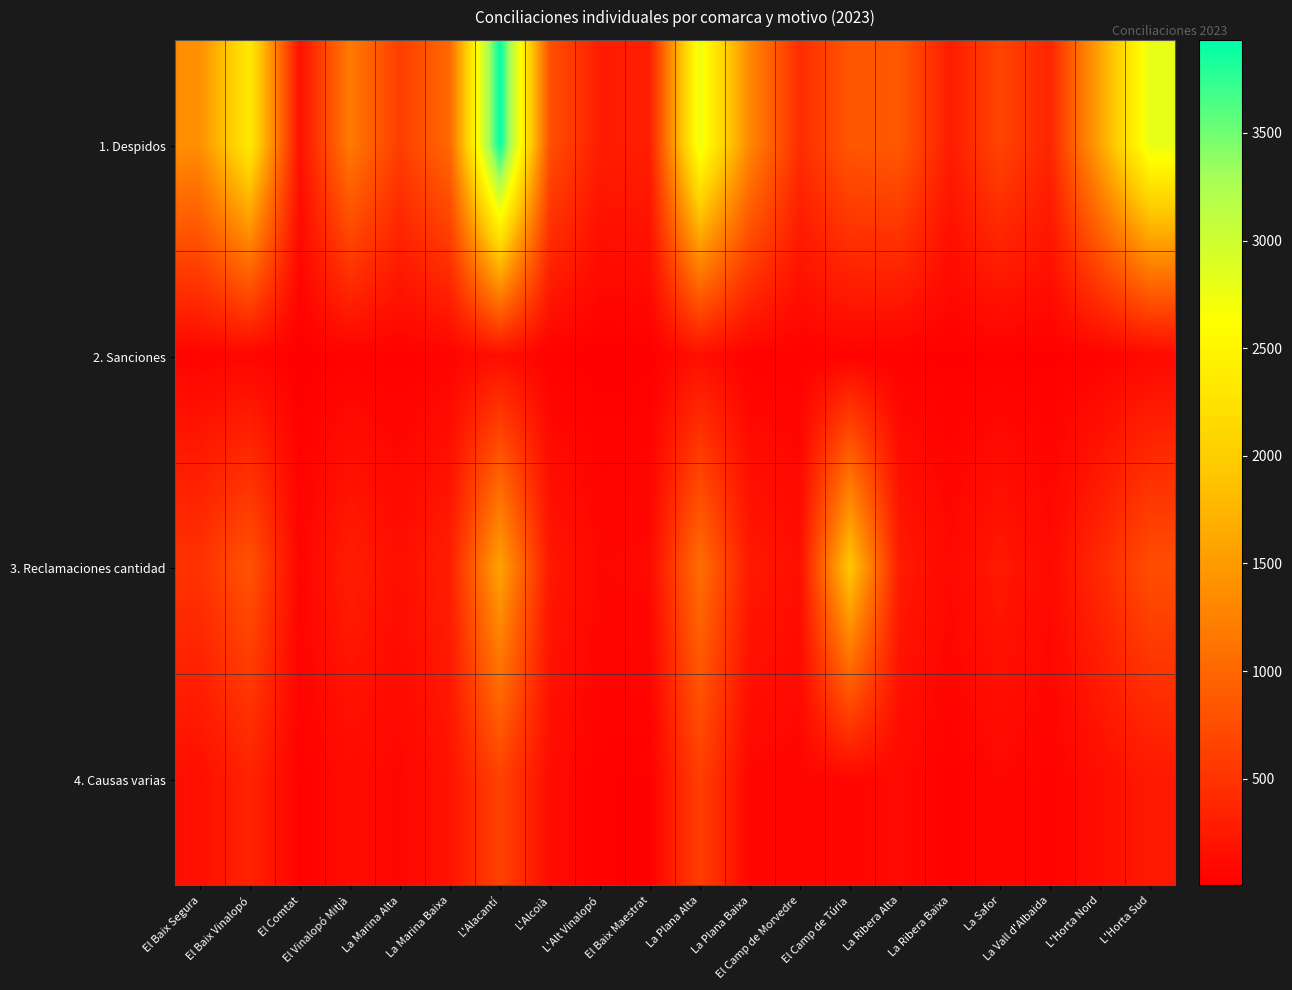

How many distinct data groups are displayed?

4